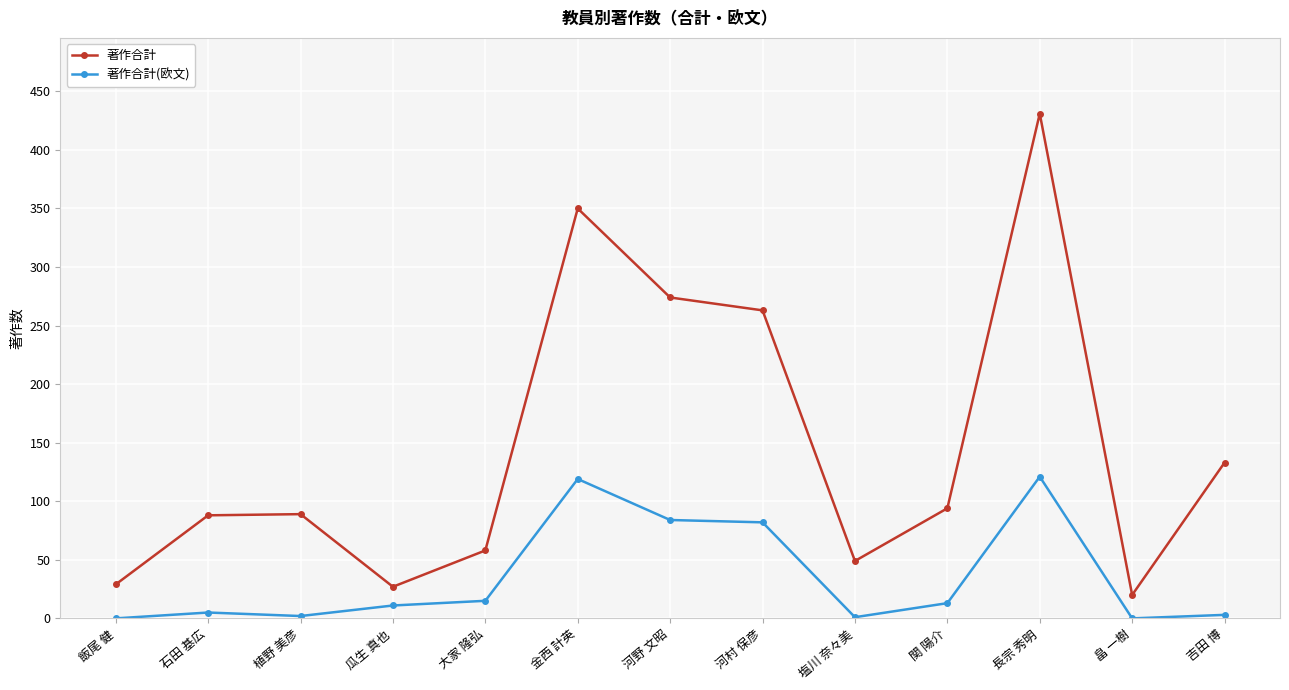

True or false: 著作合計 has more than 1 interior local peaks.

True